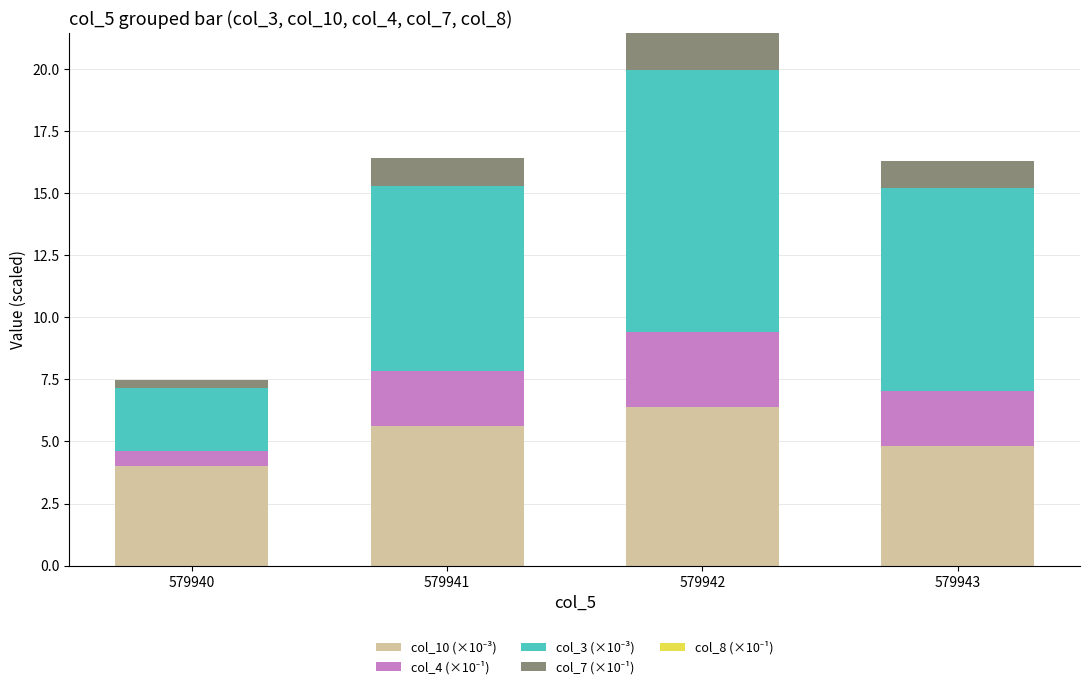

Does the chart contain stacked bars?

Yes